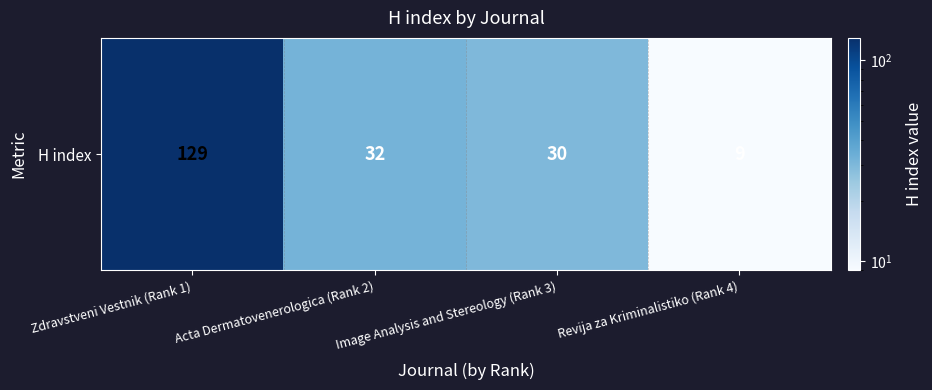

List the labels in order of value, smallest first.

Revija za Kriminalistiko (Rank 4), Image Analysis and Stereology (Rank 3), Acta Dermatovenerologica (Rank 2), Zdravstveni Vestnik (Rank 1)